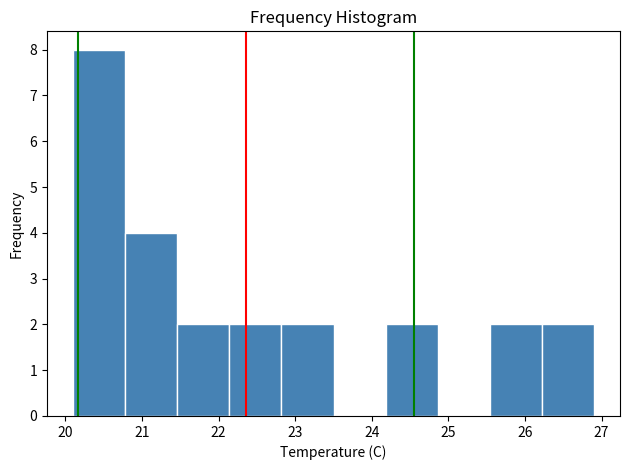

Reading left to right, list every bar in this chart as the range it spans on the x-axis followed by its height. Neither the bar edges nor the heights are printed on the chart, so give them approximately, as read against the axes.

20.10 to 20.78: 8
20.78 to 21.46: 4
21.46 to 22.14: 2
22.14 to 22.82: 2
22.82 to 23.50: 2
23.50 to 24.18: 0
24.18 to 24.86: 2
24.86 to 25.54: 0
25.54 to 26.22: 2
26.22 to 26.90: 2